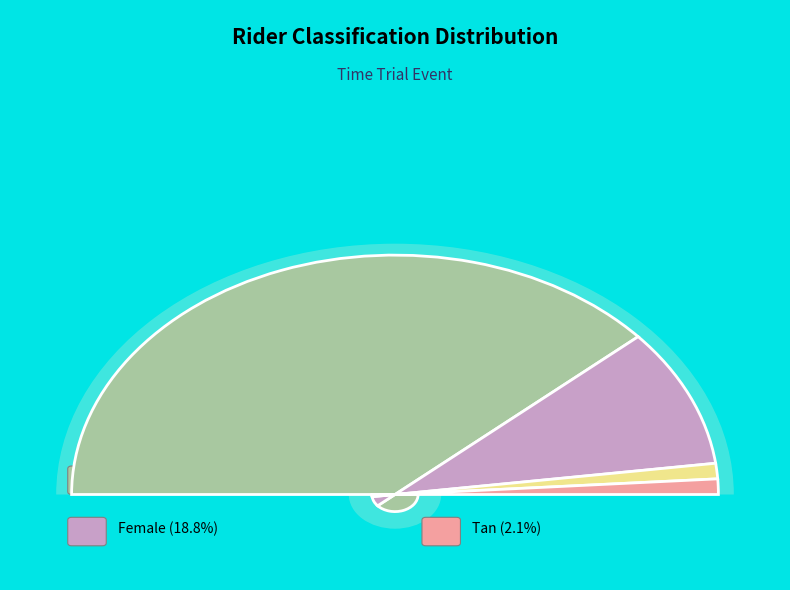

Combined, do Open and Unknown account for over 50%?

Yes